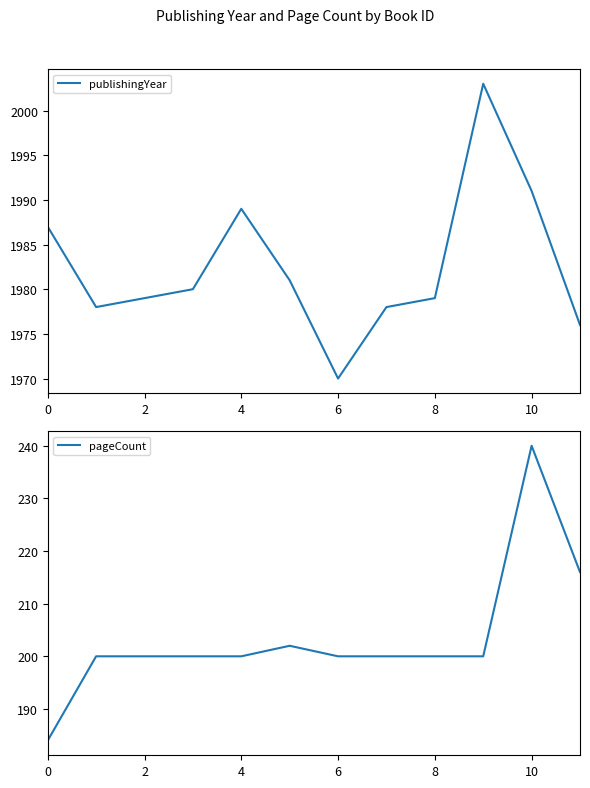

What value does the publishingYear series have at 4, to the nearest 10?

1990